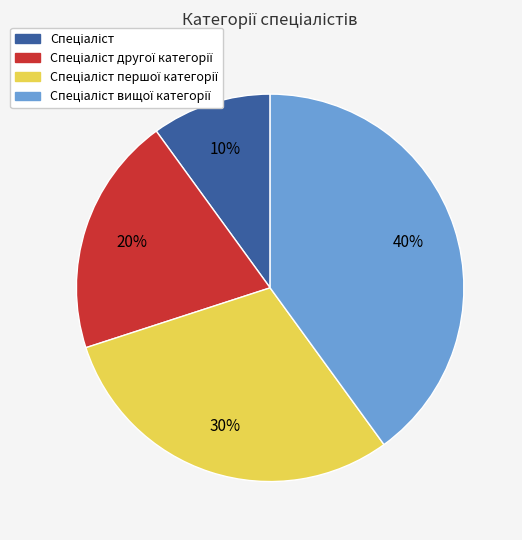

To the nearest percent, what is the difference between the largest and smallest slice percentages?

30%